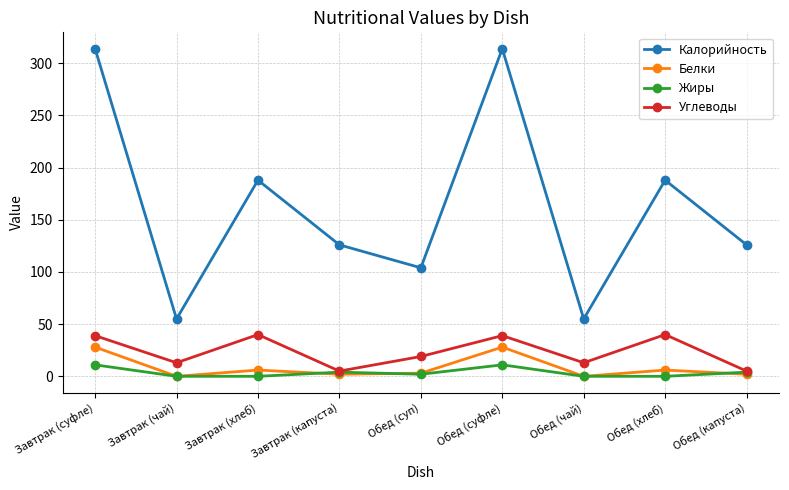

What is the maximum value for Калорийность?

314